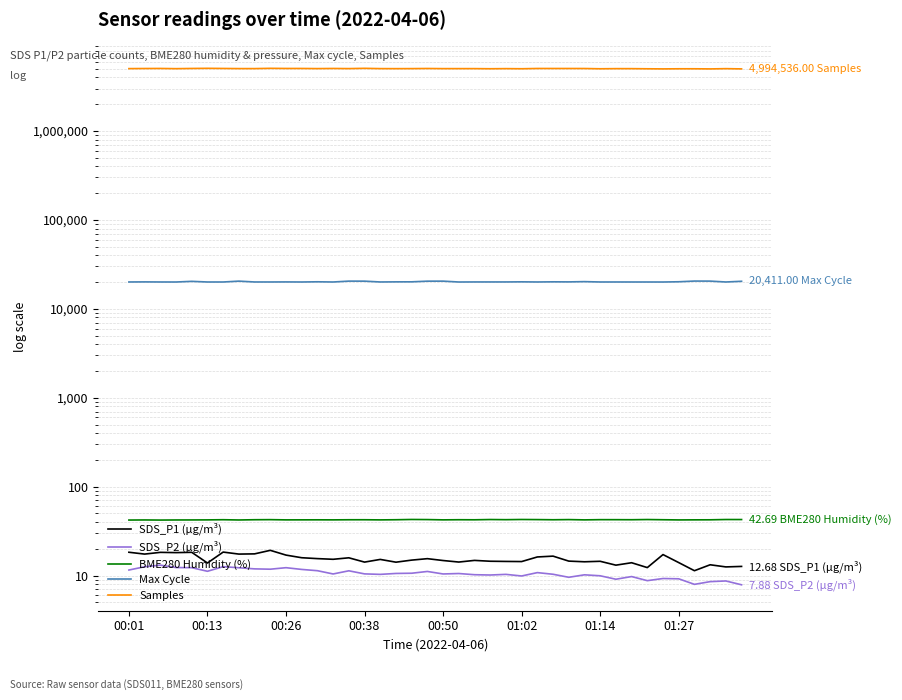

At how many categories does at least one series exceed 2450016?

40